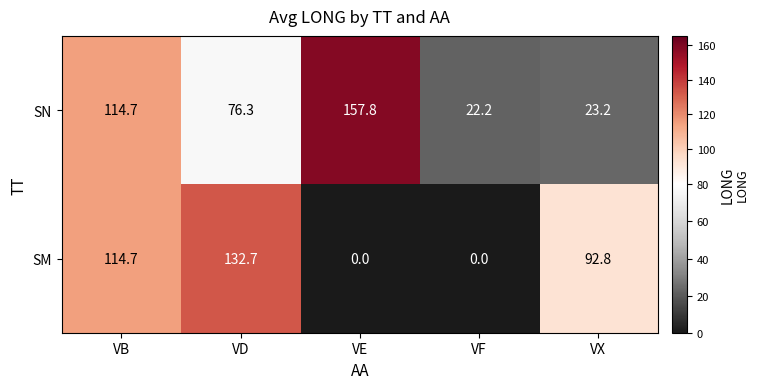

Count the number of data series in this chart.

2